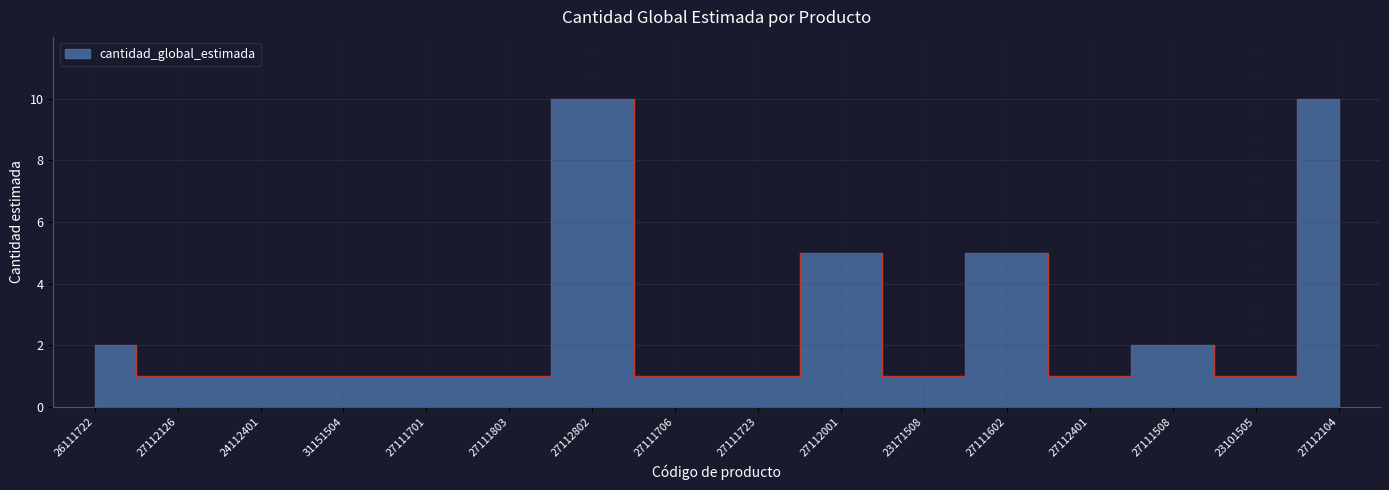

Which category has the lowest value across all series?

27112126